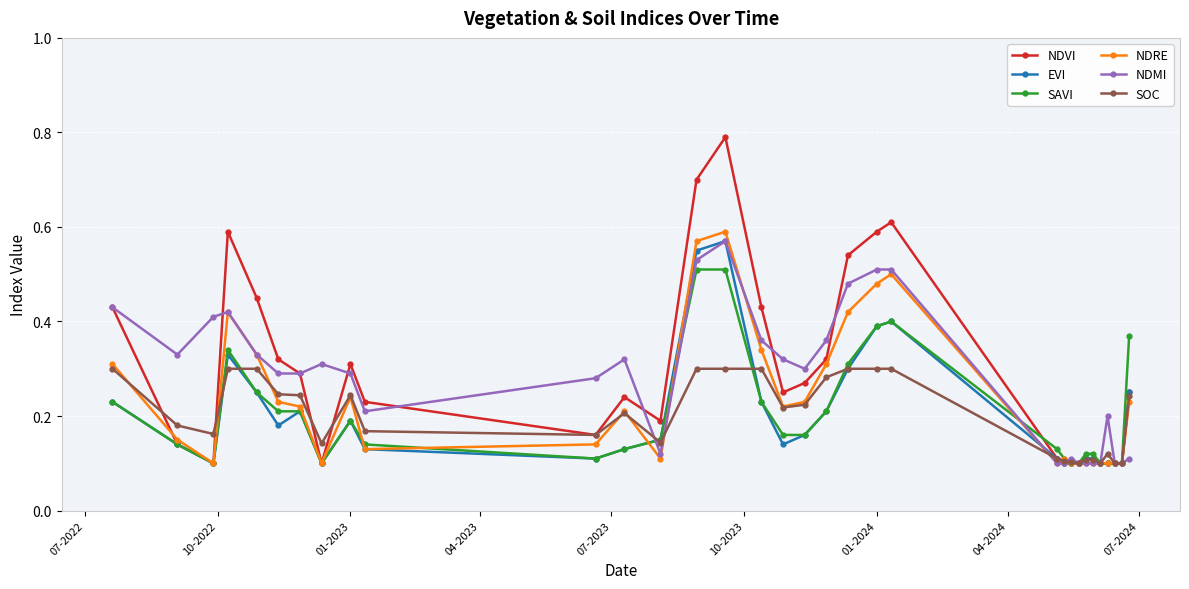

True or false: SOC and NDRE cross at least once.

True